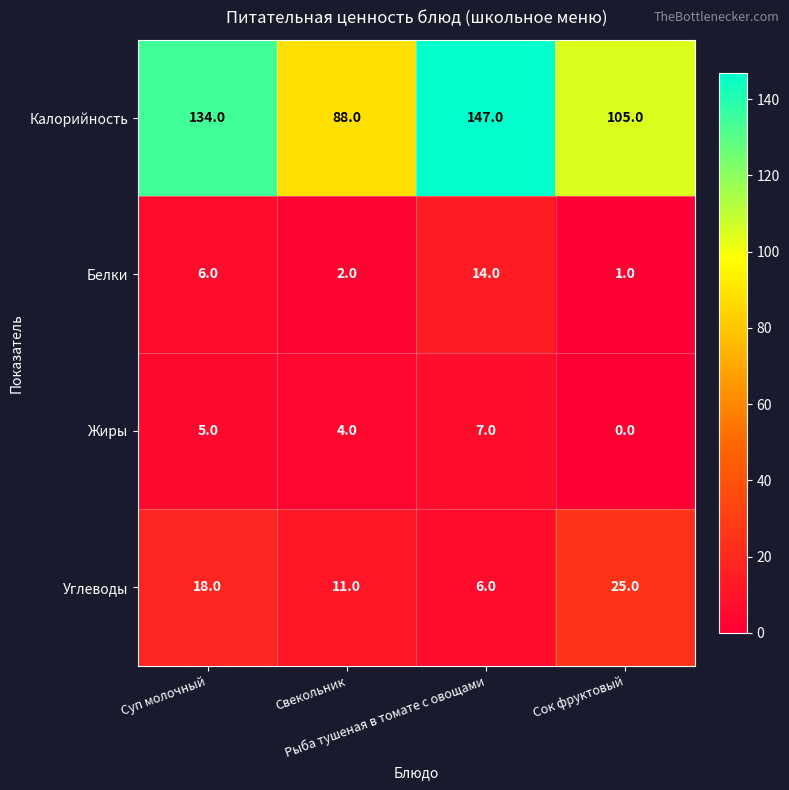

What is the sum of all Жиры values?

16